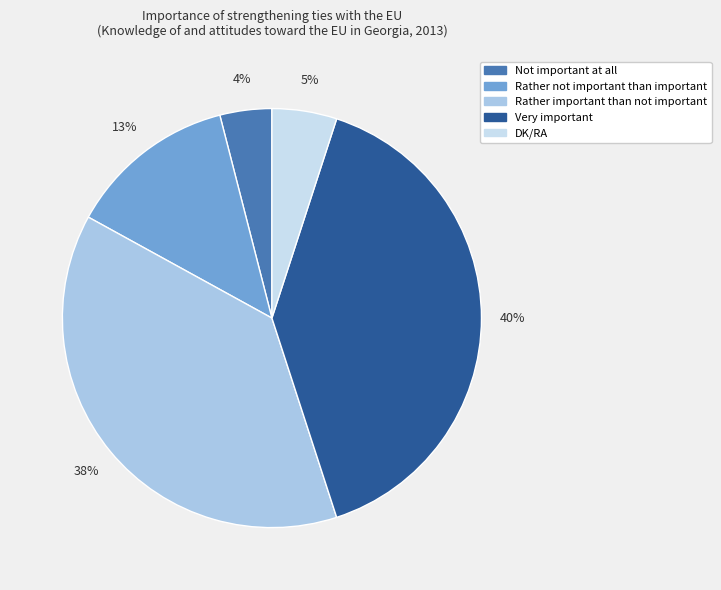

The DK/RA slice represents 5% of the pie. True or false?

True